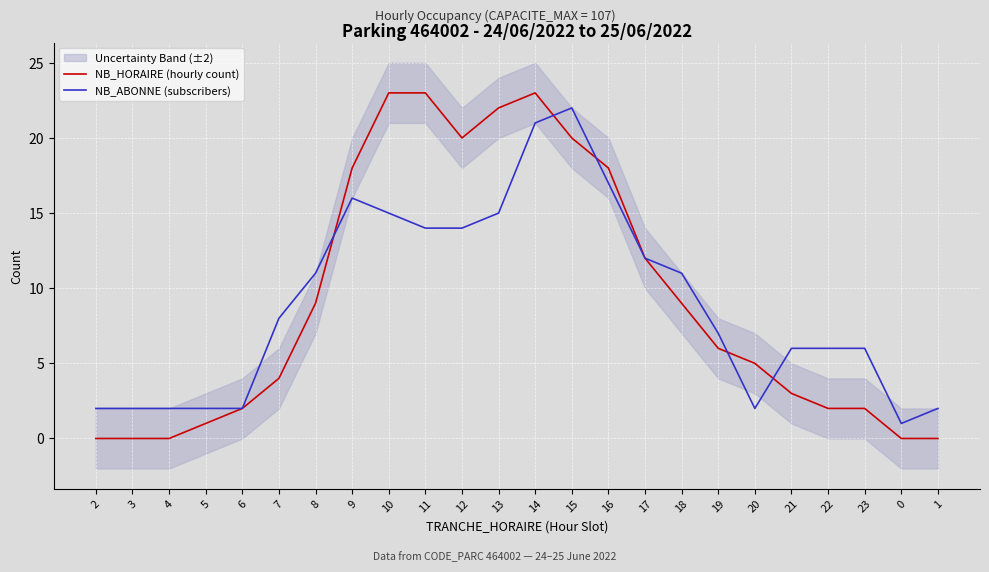

Reading right to left, list all the values displayed in this chart.

NB_HORAIRE (hourly count): 0	0	2	2	3	5	6	9	12	18	20	23	22	20	23	23	18	9	4	2	1	0	0	0
NB_ABONNE (subscribers): 2	1	6	6	6	2	7	11	12	17	22	21	15	14	14	15	16	11	8	2	2	2	2	2